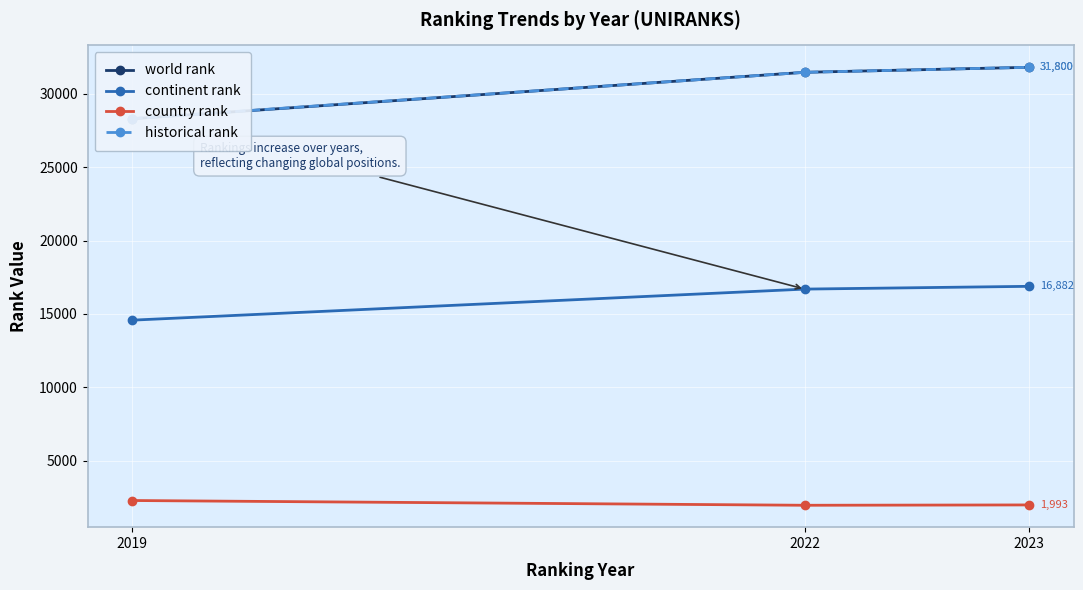

What is the maximum value for continent rank?

16882